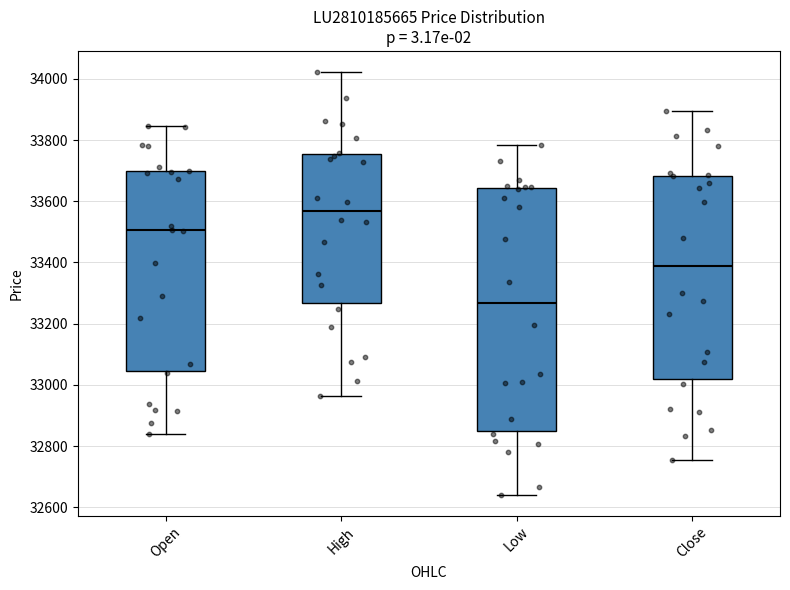

Reading left to right, transcribe this box plot: for each box, give where its median line is, the range the box spans, and where its two whiskers end, as read against the y-axis. The values are not printed on the chart, so give them approximately, as read against the axis.

Open: median 33500, box 33040 to 33700, whiskers 32840 to 33840
High: median 33560, box 33260 to 33760, whiskers 32960 to 34020
Low: median 33260, box 32860 to 33640, whiskers 32640 to 33780
Close: median 33380, box 33020 to 33680, whiskers 32760 to 33900